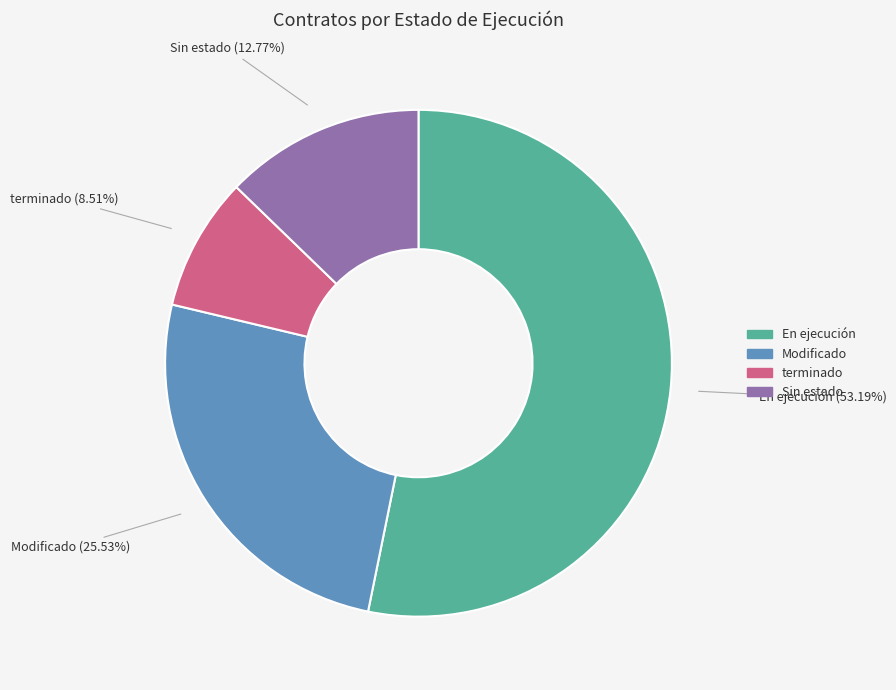

Does any single category account for the majority?

Yes